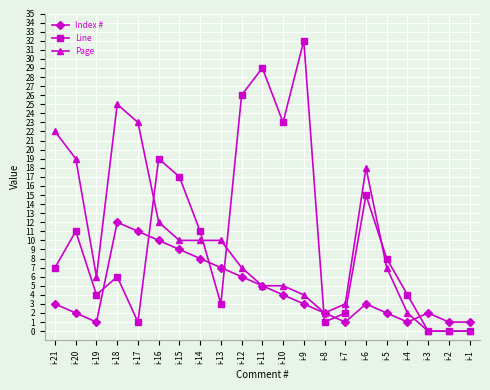

Which series has the largest range (max minus min)?

Line